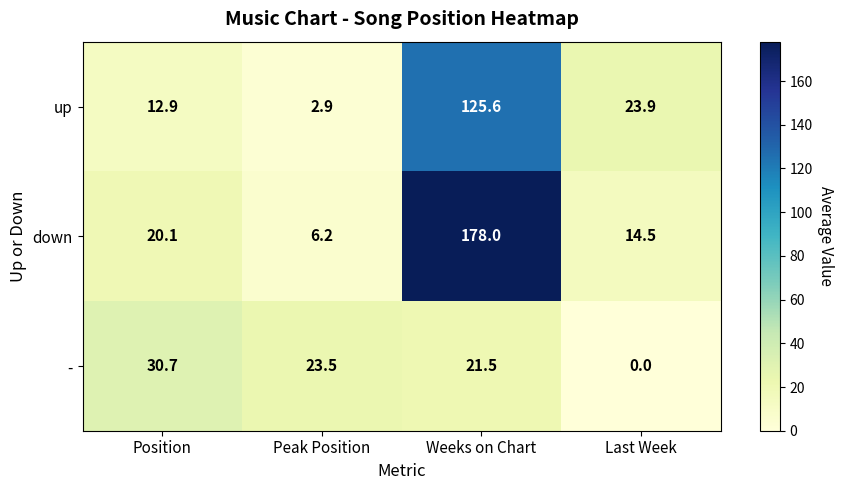

At Weeks on Chart, list the series in order from largest to smallest.

down, up, -